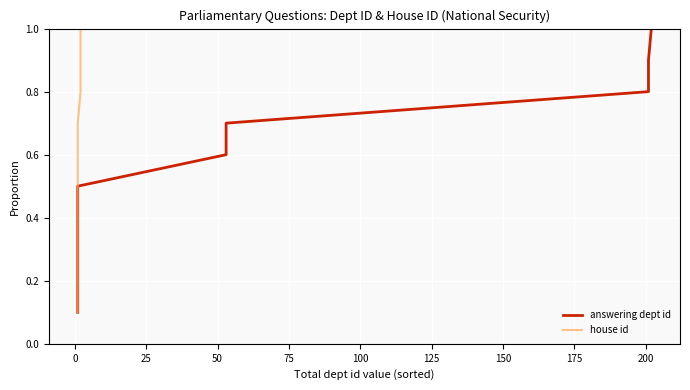

What is the value of the house id point at the 6th from the left?

0.6